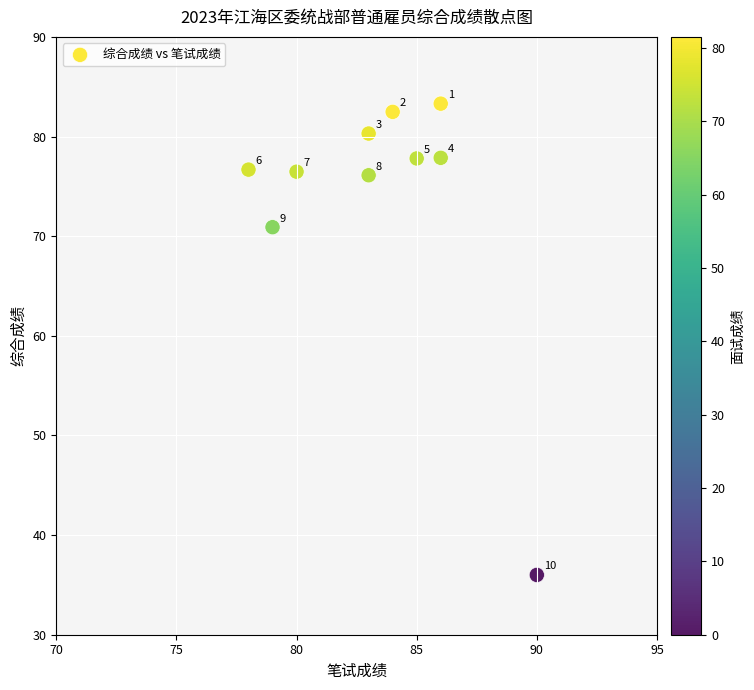

What Y value in the scatter plot is closest to 59?

70.9